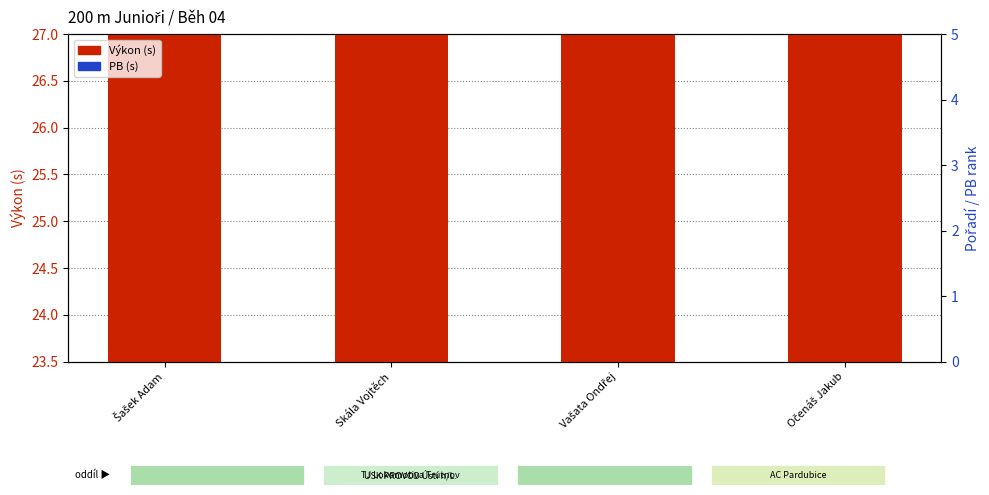

At how many categories does at least one series exceed 24?

4